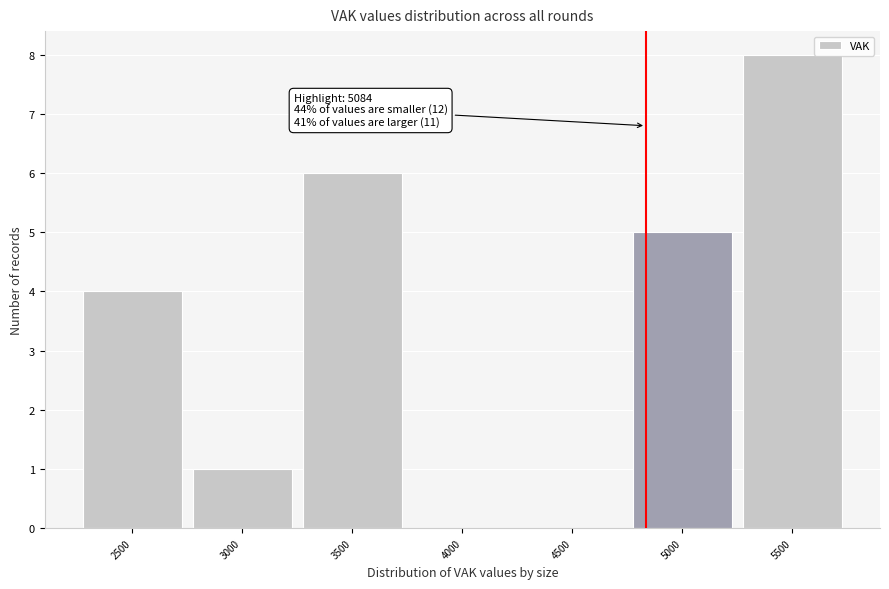

Reading left to right, transcribe all the data shown in this chart.

2500=4	3000=1	3500=6	4000=0	4500=0	5000=5	5500=8